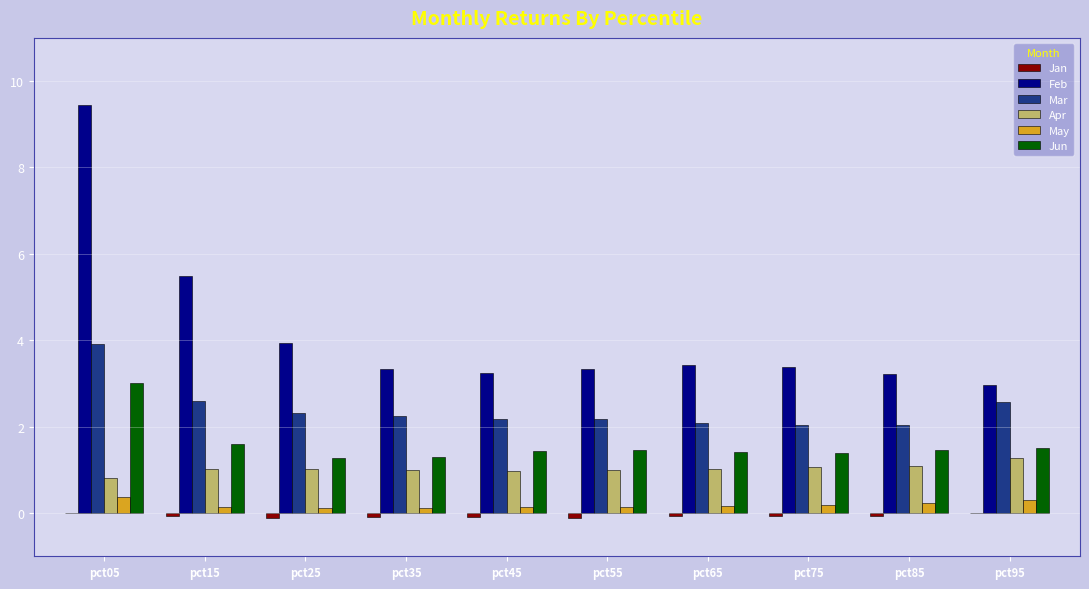

At which category is the sum across all series the highest?

pct05